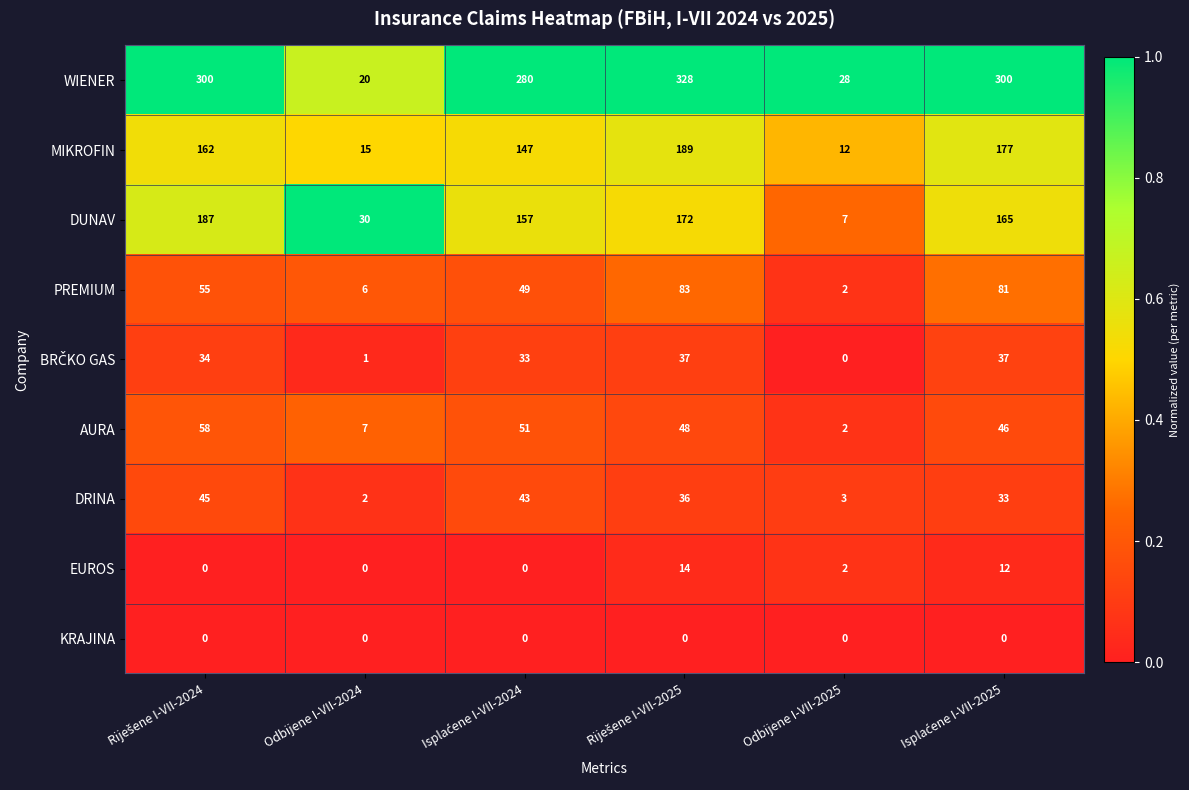

What is the maximum value for EUROS?

14